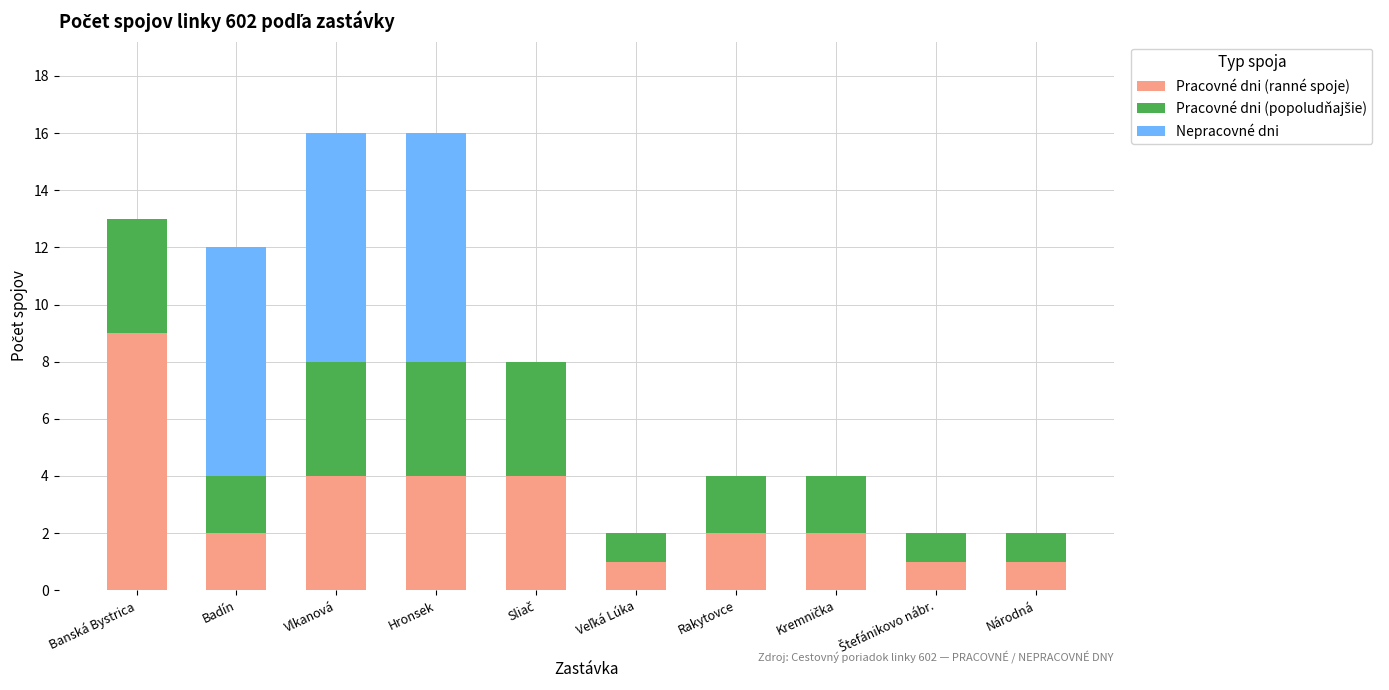

What is the sum of all Pracovné dni (ranné spoje) values?

30